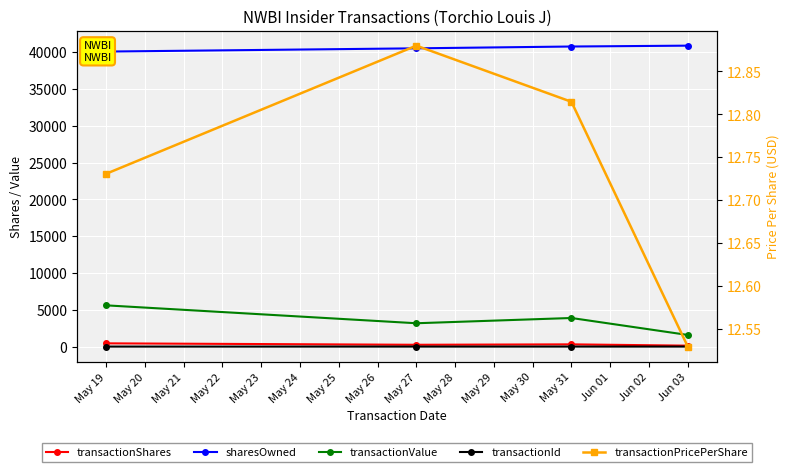

What is the total value across all series at May 19?

46123.7